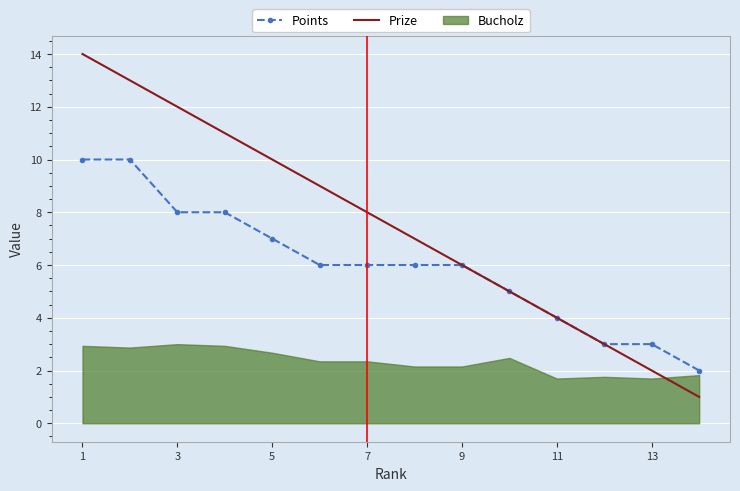

Which category has the highest value across all series?

1